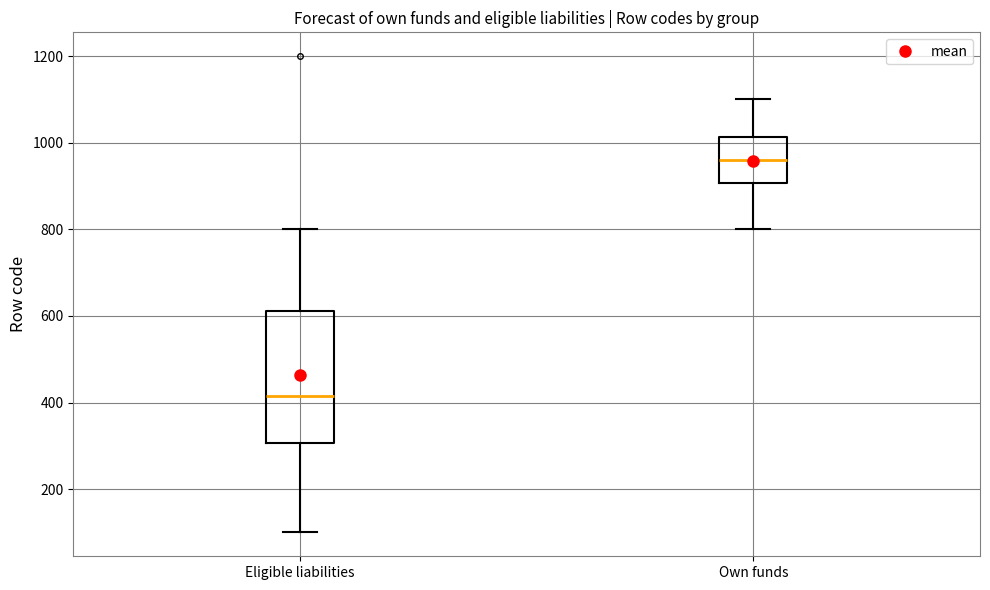

Which box is the tallest, from its lower edge to its upper edge?

Eligible liabilities